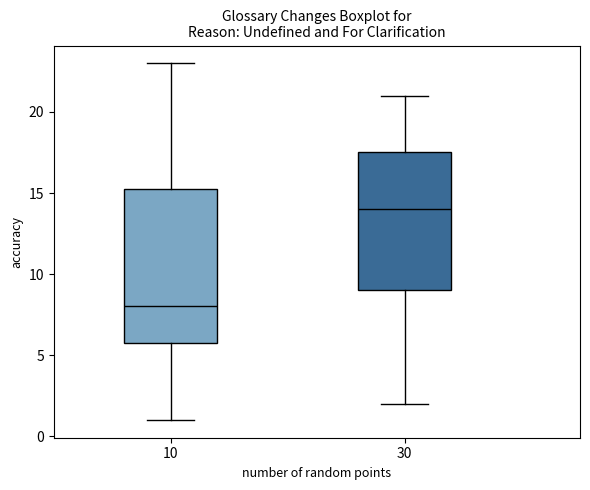

Reading left to right, transcribe this box plot: for each box, give where its median line is, the range the box spans, and where its two whiskers end, as read against the y-axis. The values are not printed on the chart, so give them approximately, as read against the axis.

10: median 8.0, box 6.0 to 15.5, whiskers 1.0 to 23.0
30: median 14.0, box 9.0 to 17.5, whiskers 2.0 to 21.0